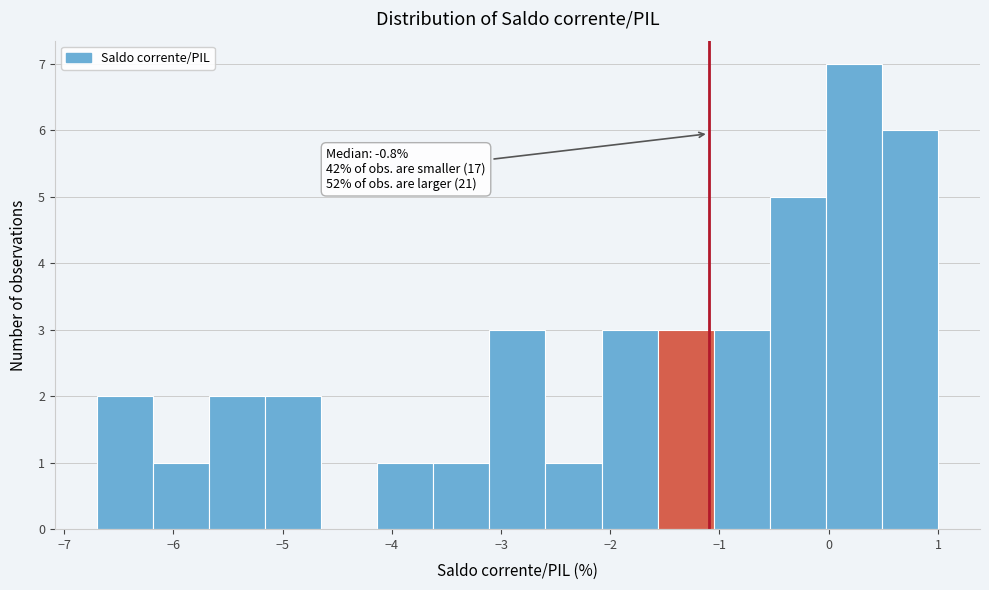

Which range on the x-axis has the tallest bar?

0.0 to 0.5